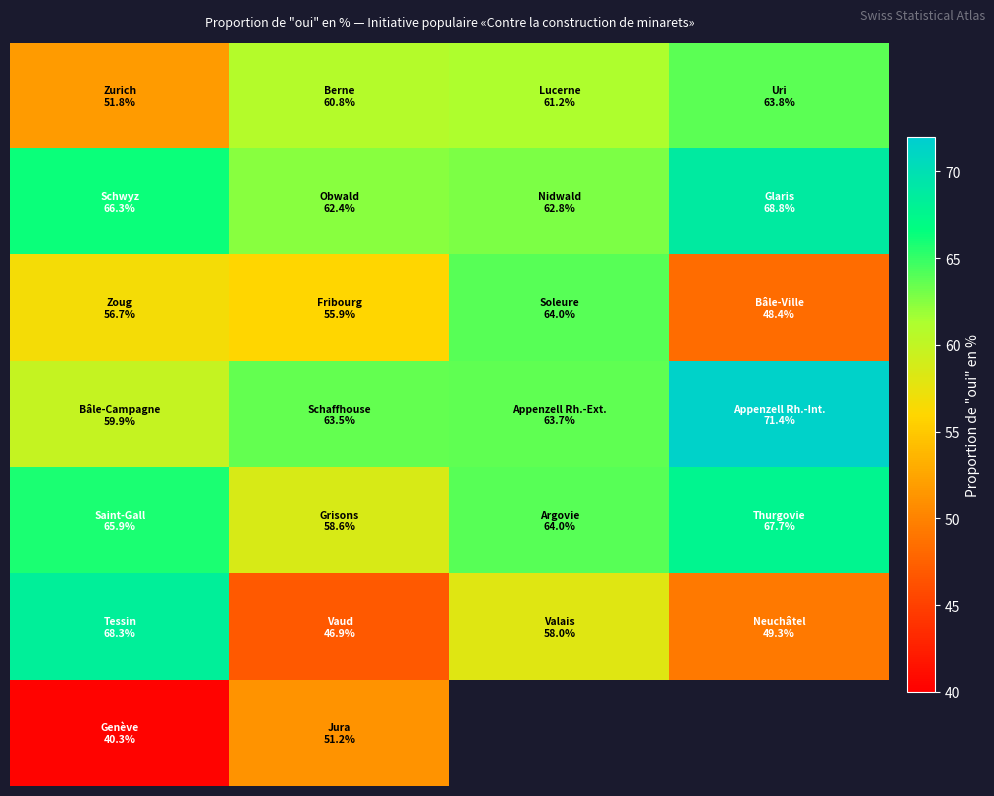

Count the number of categories in the chart.

4